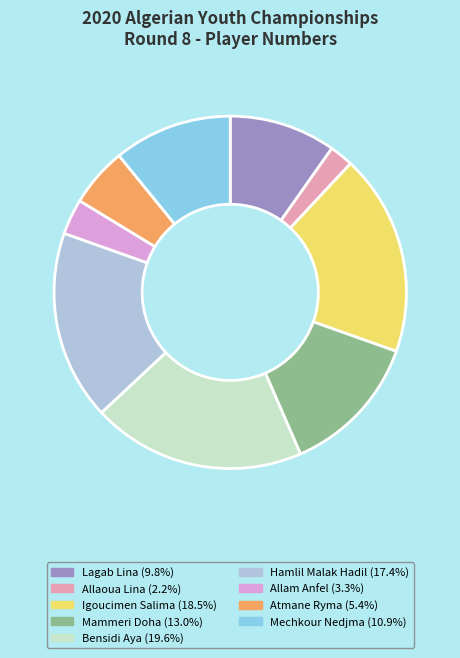

Do Igoucimen Salima and Bensidi Aya together represent more than half of the pie?

No